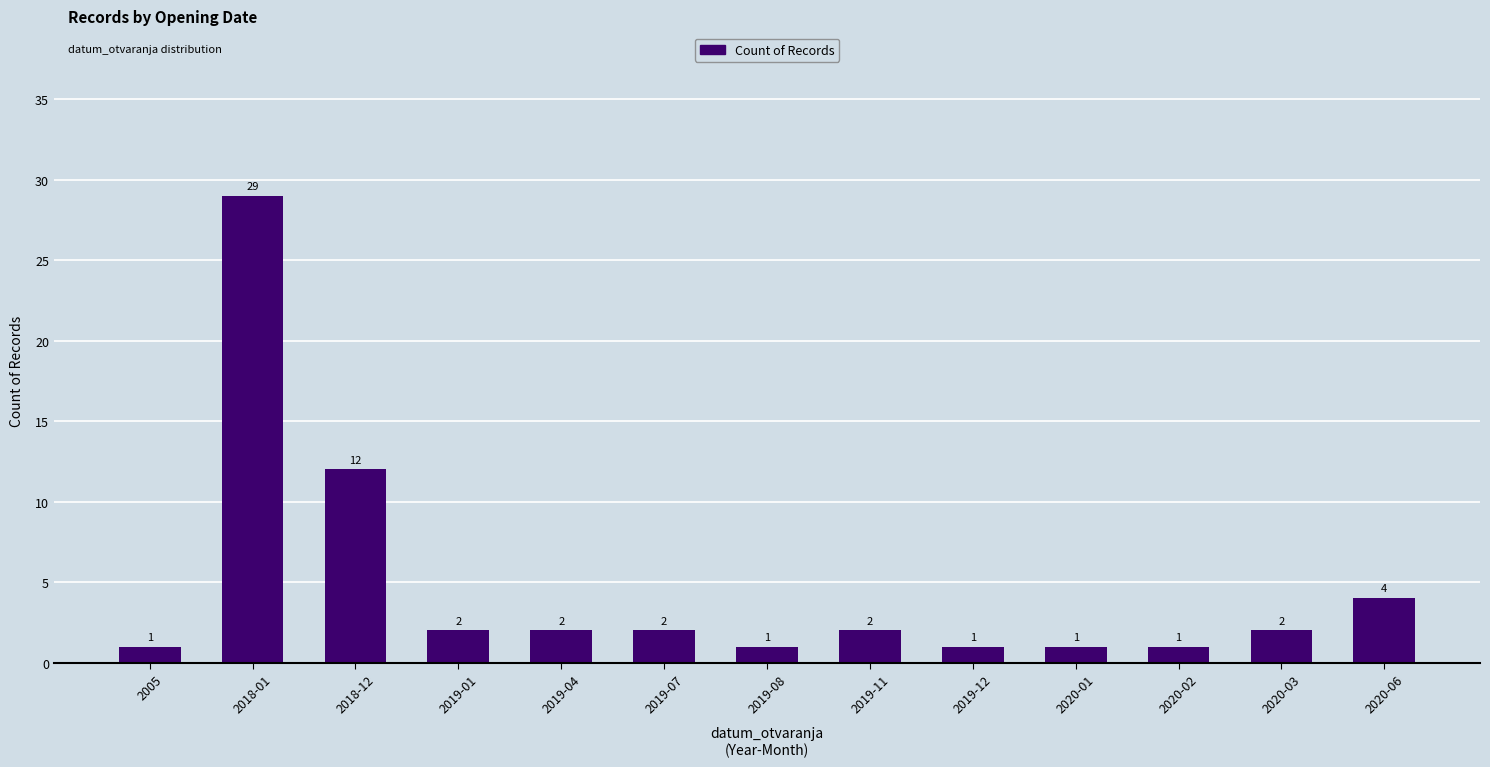

Is it true that the value at 2019-07 is 2?

True